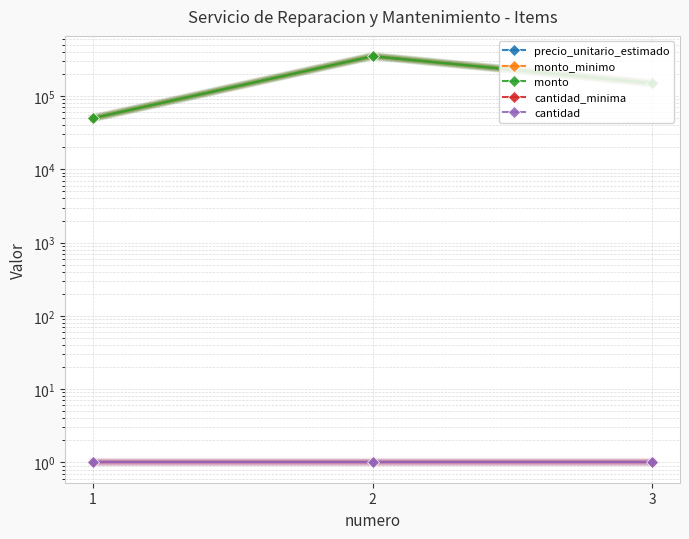

Reading left to right, extract all data points from this chart.

precio_unitario_estimado: 1=50000	2=350000	3=150000
monto_minimo: 1=50000	2=350000	3=150000
monto: 1=50000	2=350000	3=150000
cantidad_minima: 1=1	2=1	3=1
cantidad: 1=1	2=1	3=1